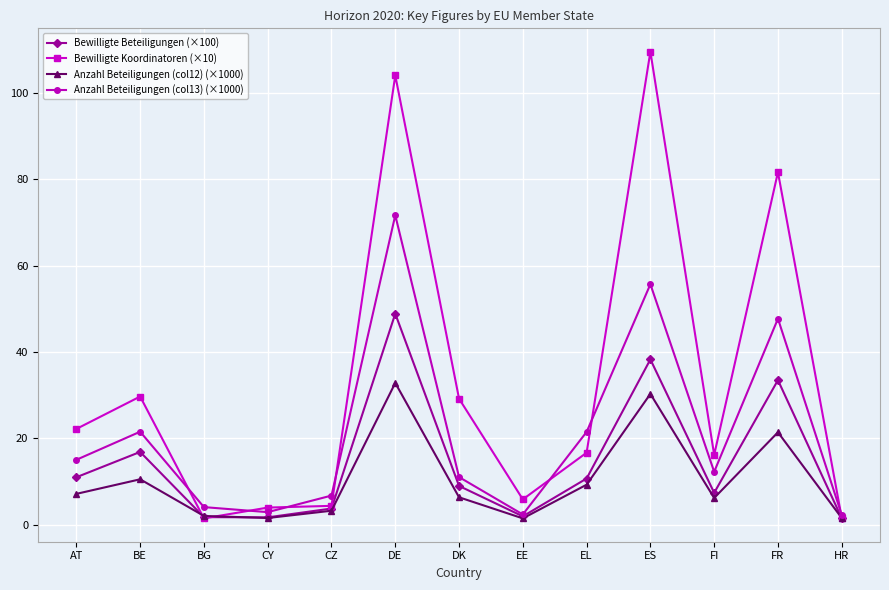

How many interior local valleys does the Bewilligte Beteiligungen (×100) series have?

3